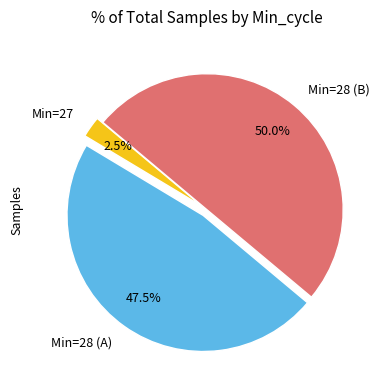

Which has a higher value, Min=28 (B) or Min=28 (A)?

Min=28 (B)